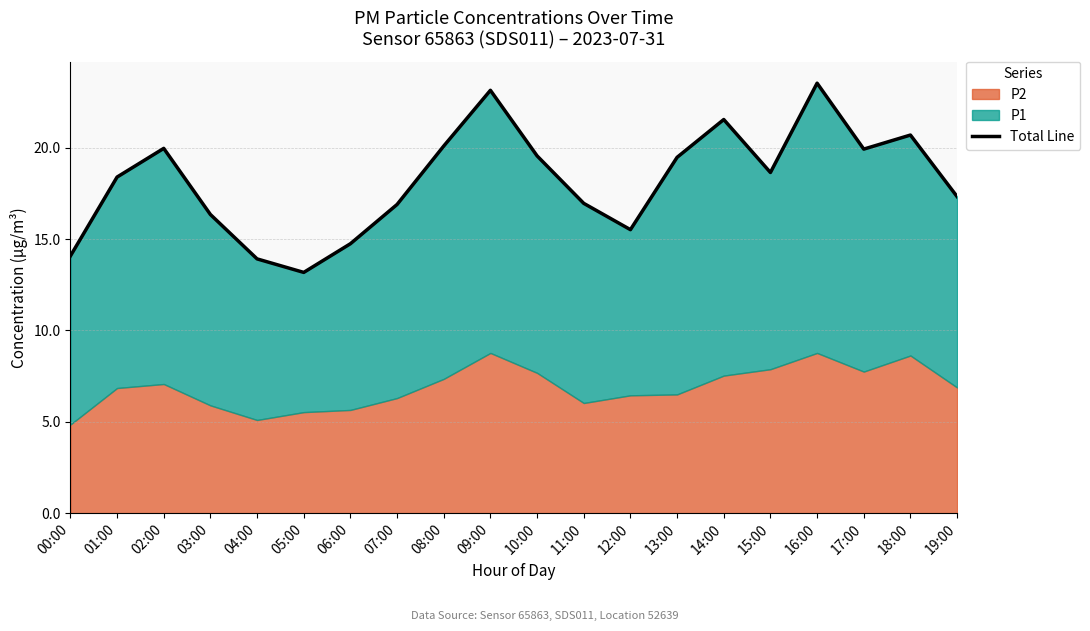

What is the value of the 11th point from the left?

19.6